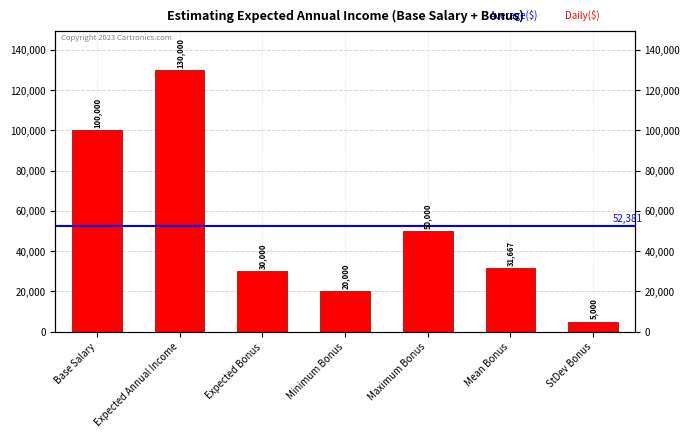

How many distinct data groups are displayed?

1